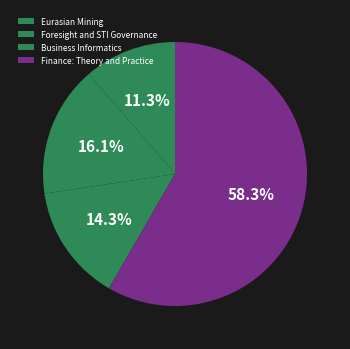

What is the change in value from Eurasian Mining to Finance: Theory and Practice?

+79